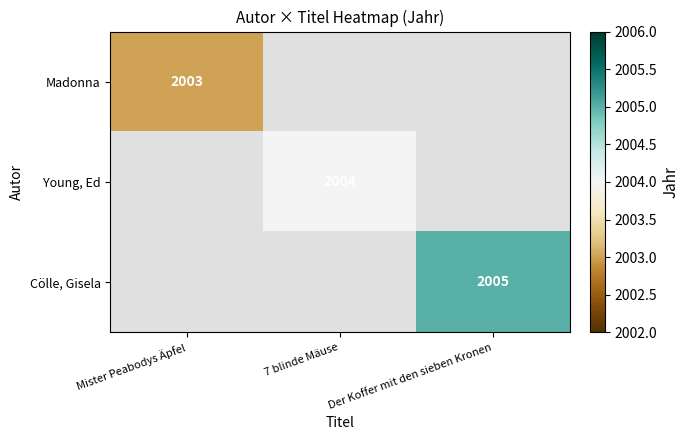

Is it true that Cölle, Gisela equals 2005 at Der Koffer mit den sieben Kronen?

True